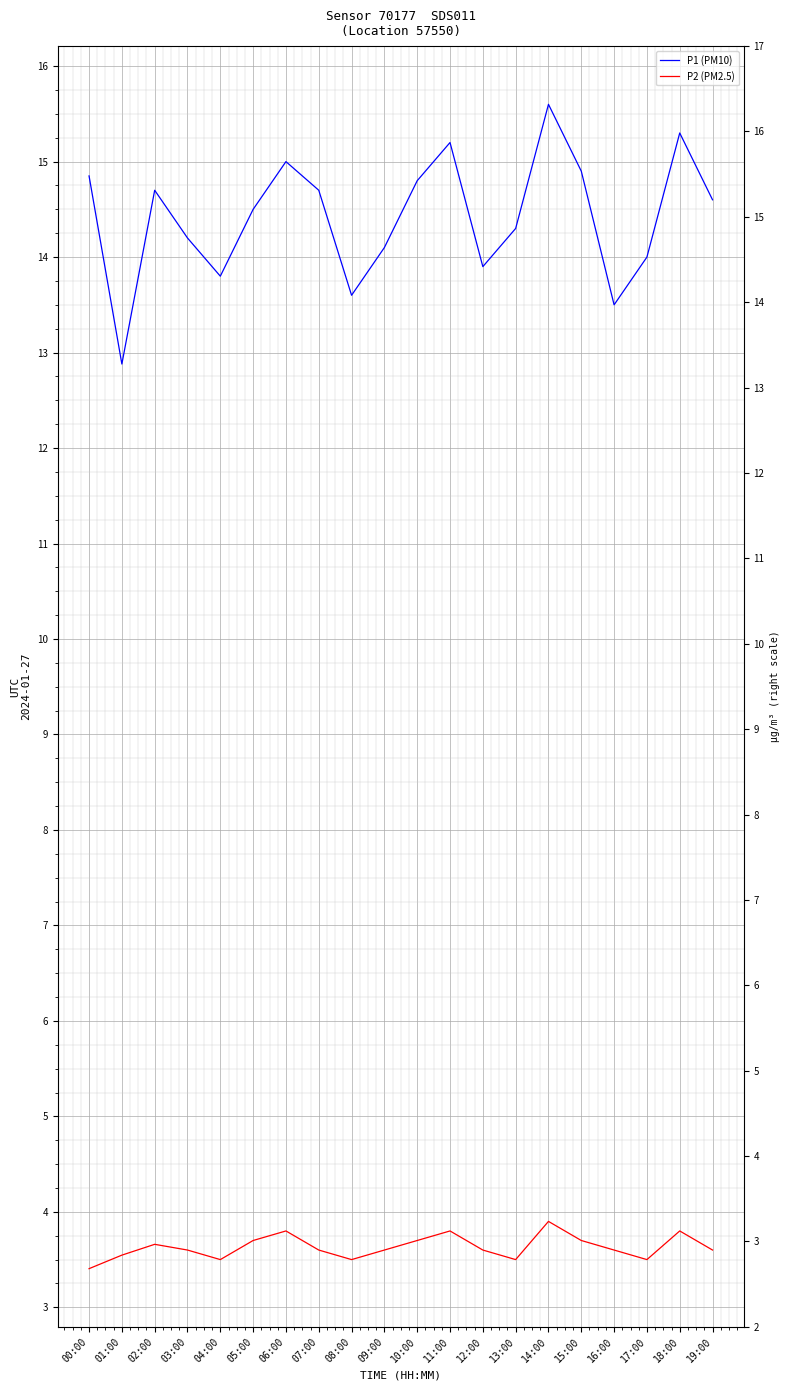

True or false: P1 (PM10) and P2 (PM2.5) cross at least once.

False